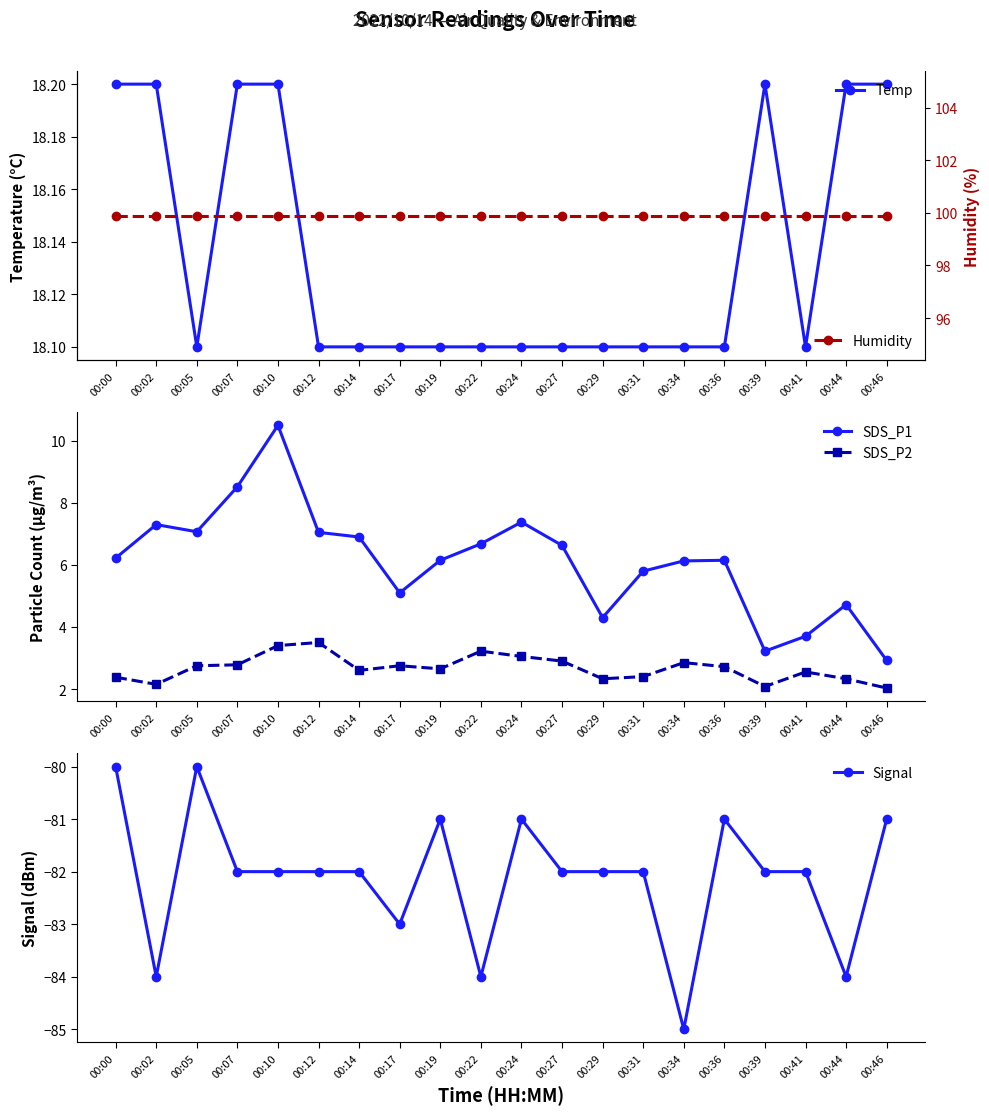

What is the difference between the SDS_P2 values at 00:24 and 00:02?

0.9